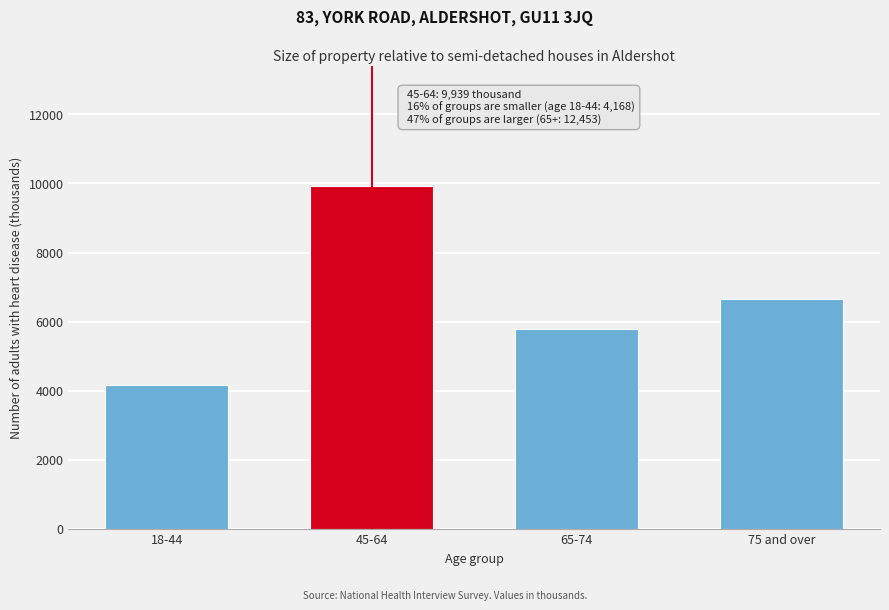

Reading right to left, extract all data points from this chart.

6661	5792	9939	4168